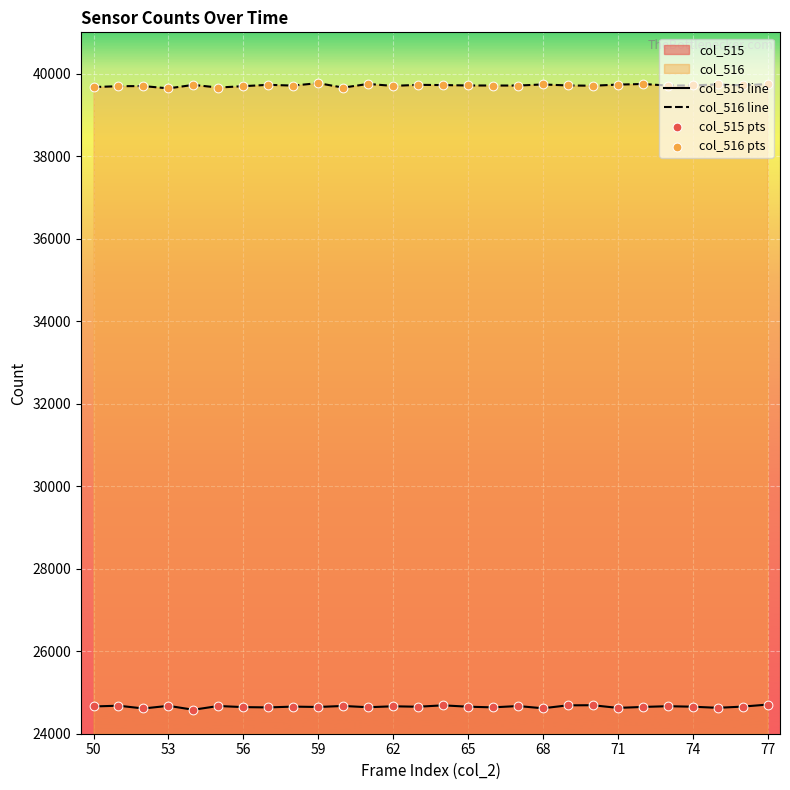

At how many categories does at least one series exceed 28421?

28